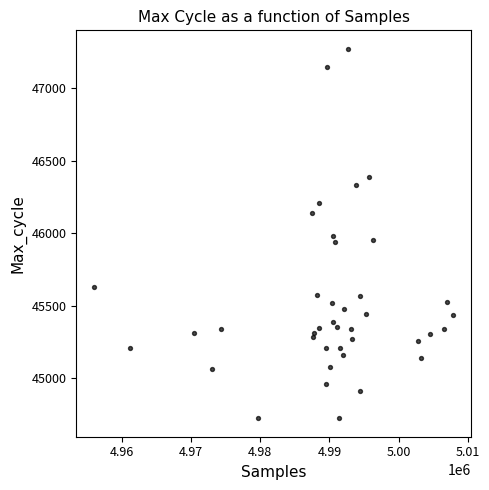

What is the range of Y values (max minus min)?

2547